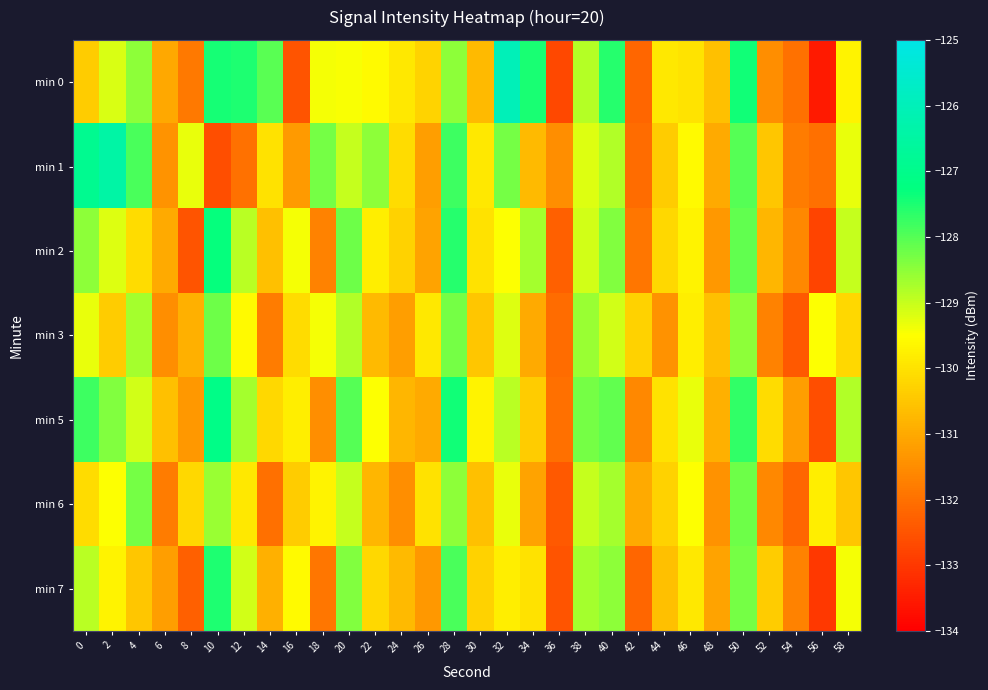

What is the difference between the highest and lowest values at 22?

2.3